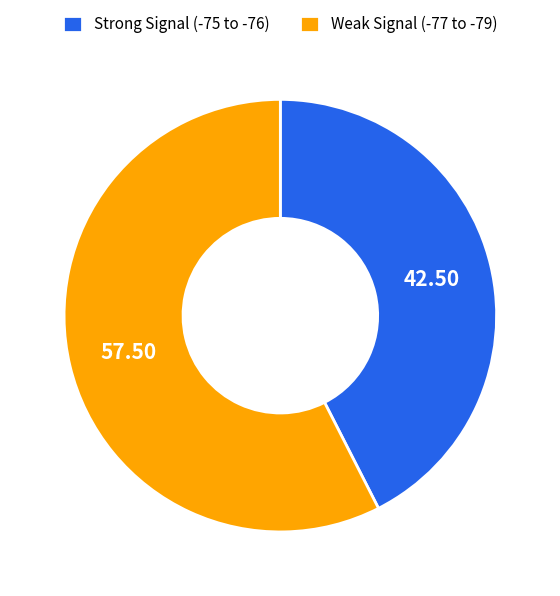

Rank the categories by value from highest to lowest.

Weak Signal (-77 to -79), Strong Signal (-75 to -76)